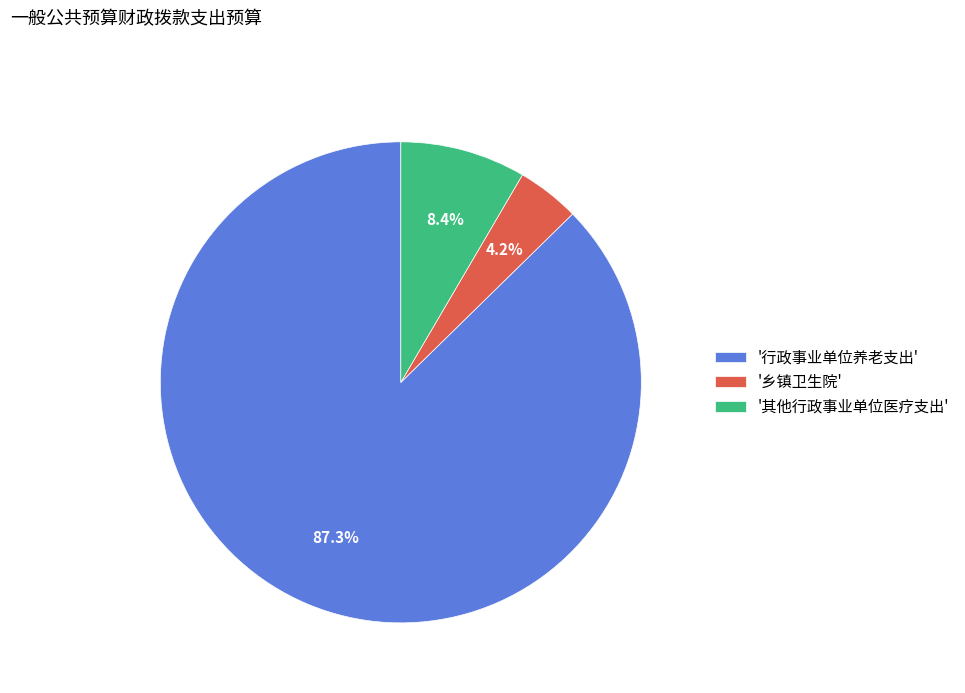

Which category has the biggest portion of the pie?

'行政事业单位养老支出'